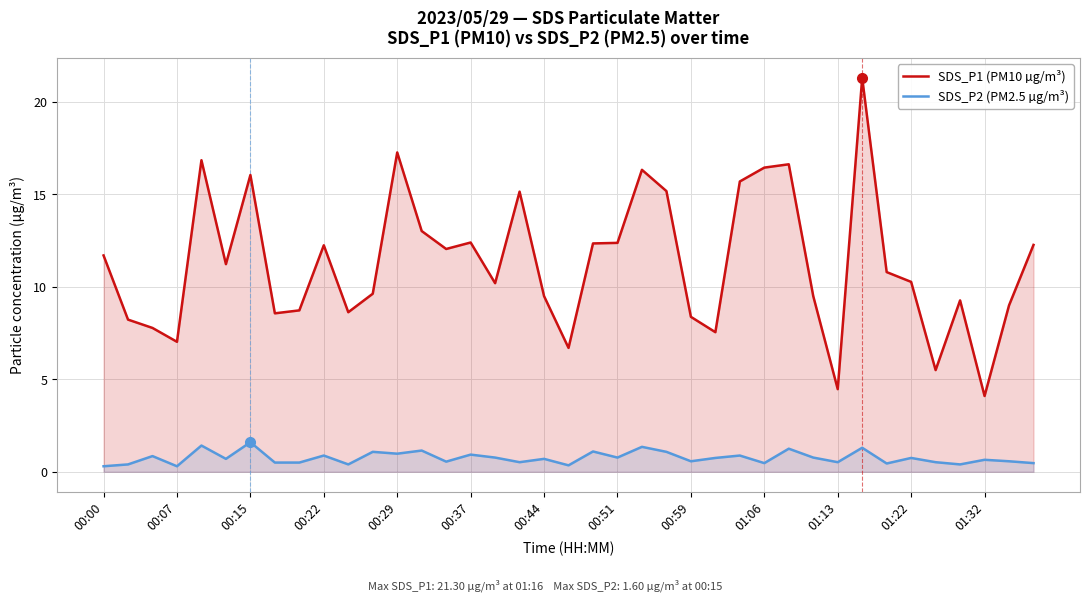

What is the average value of the SDS_P1 (PM10 µg/m³) series?

11.3